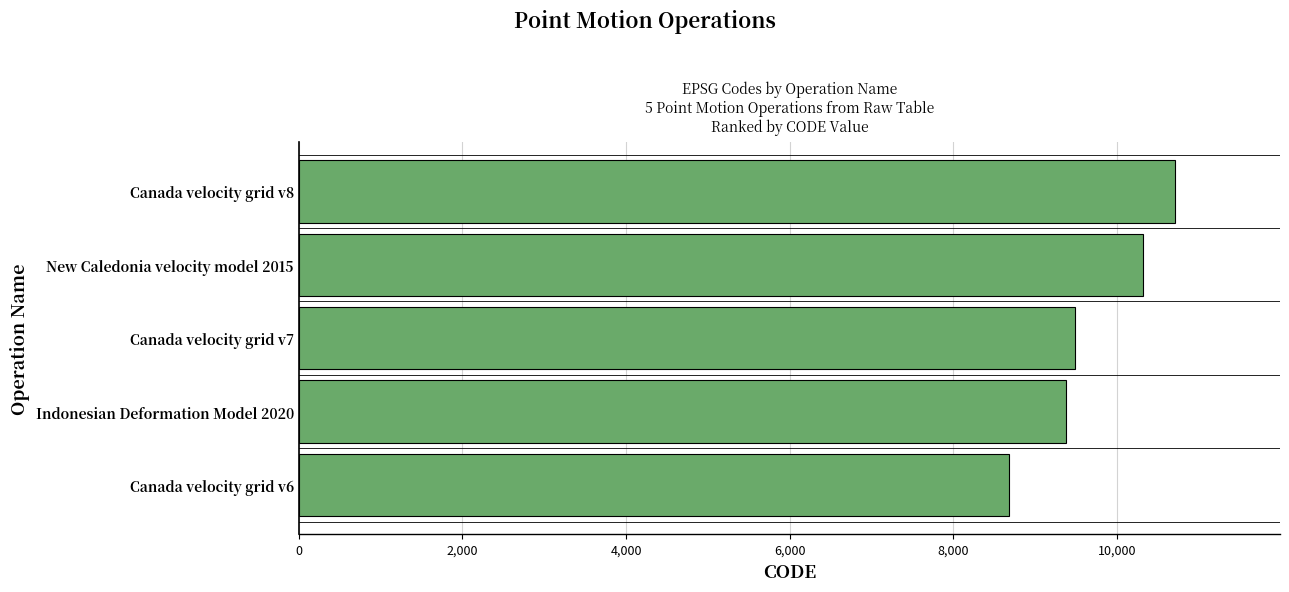

List the labels in order of value, largest first.

Canada velocity grid v8, New Caledonia velocity model 2015, Canada velocity grid v7, Indonesian Deformation Model 2020, Canada velocity grid v6